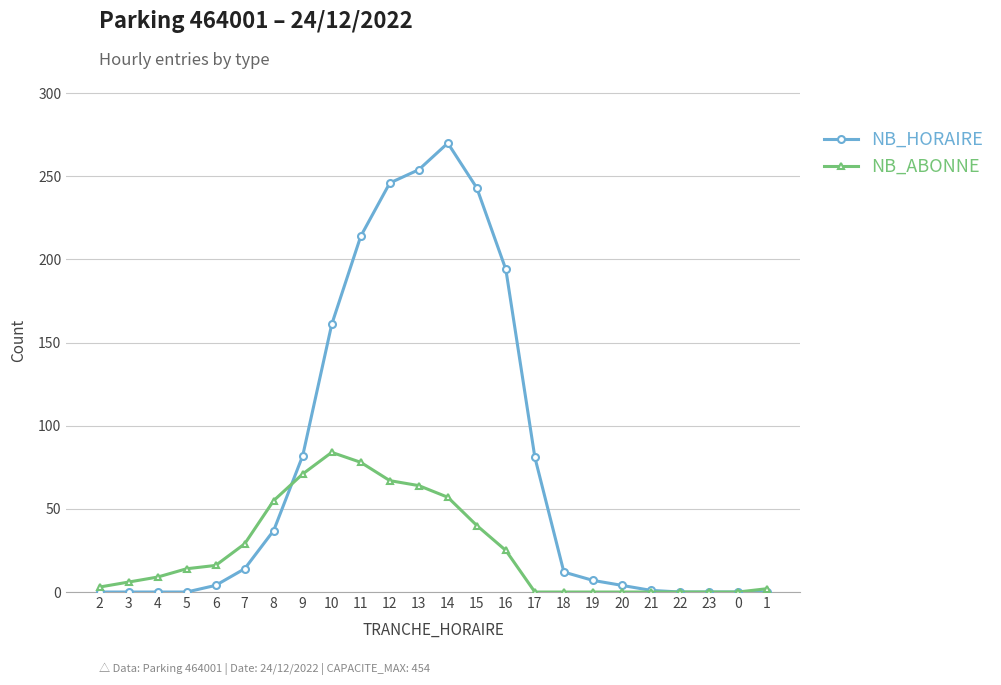

What are all the series names shown in the legend?

NB_HORAIRE, NB_ABONNE